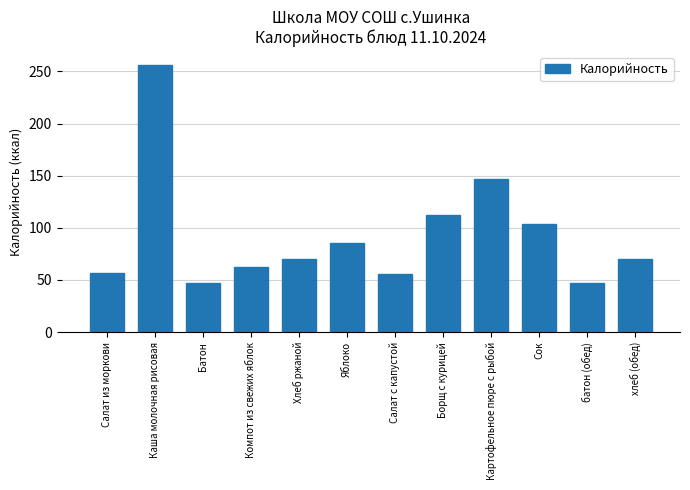

What is the maximum value shown in the chart?

256.0